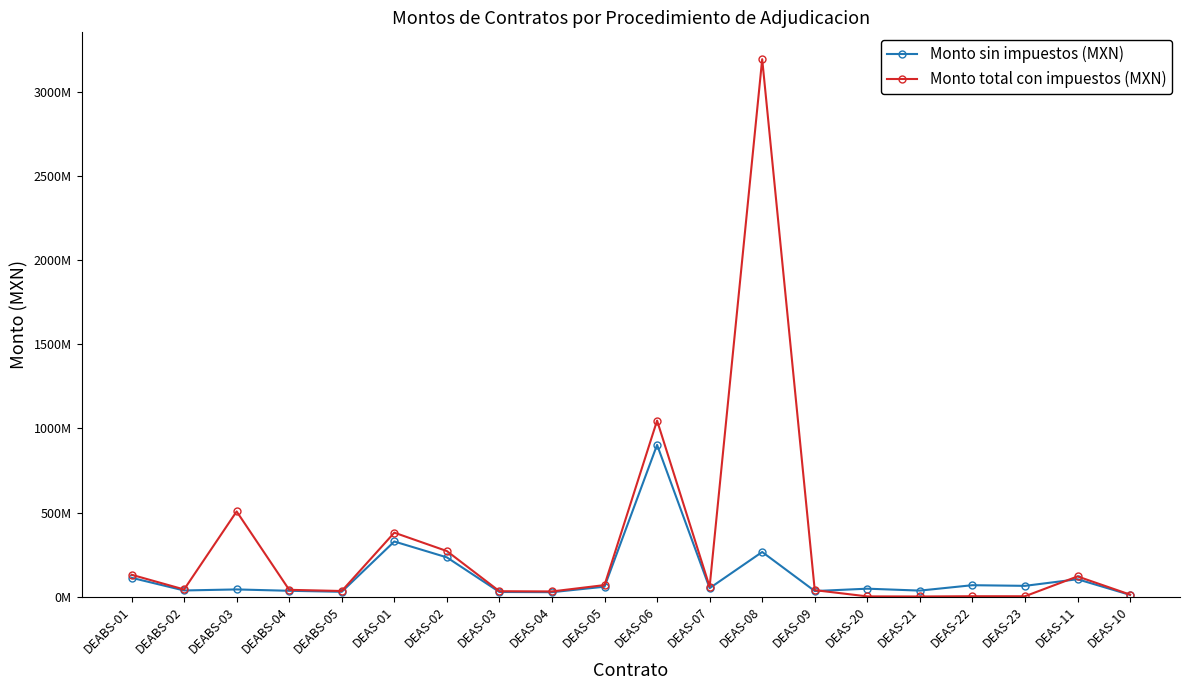

The Monto sin impuestos (MXN) series shows 62925025.7 at DEAS-11. True or false?

False